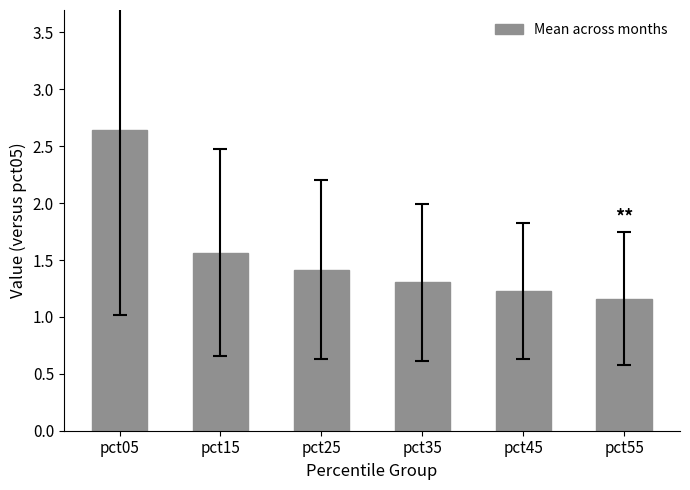

What is the difference between the second highest and minimum values?

0.4